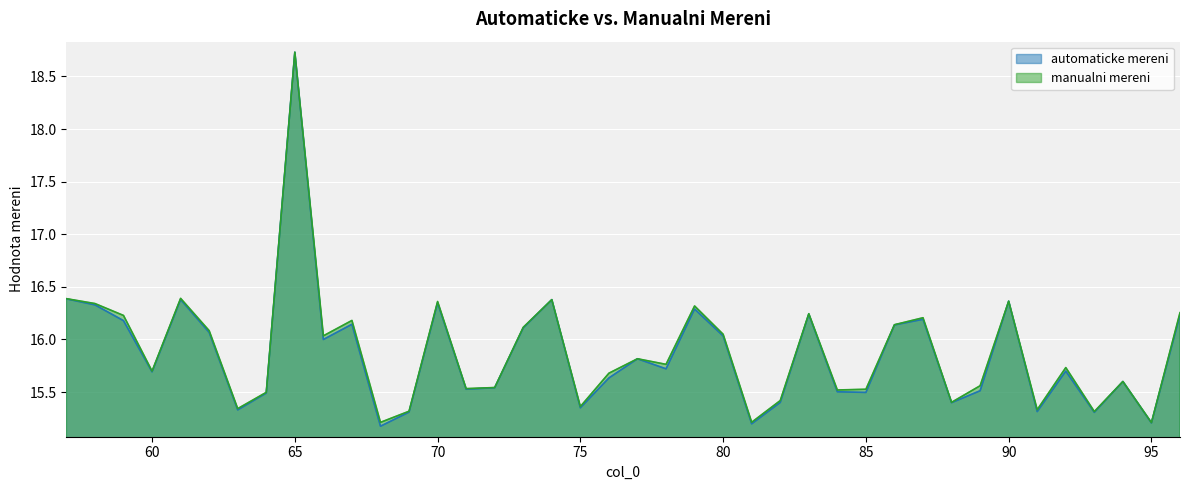

True or false: manualni mereni and automaticke mereni intersect in this chart.

False